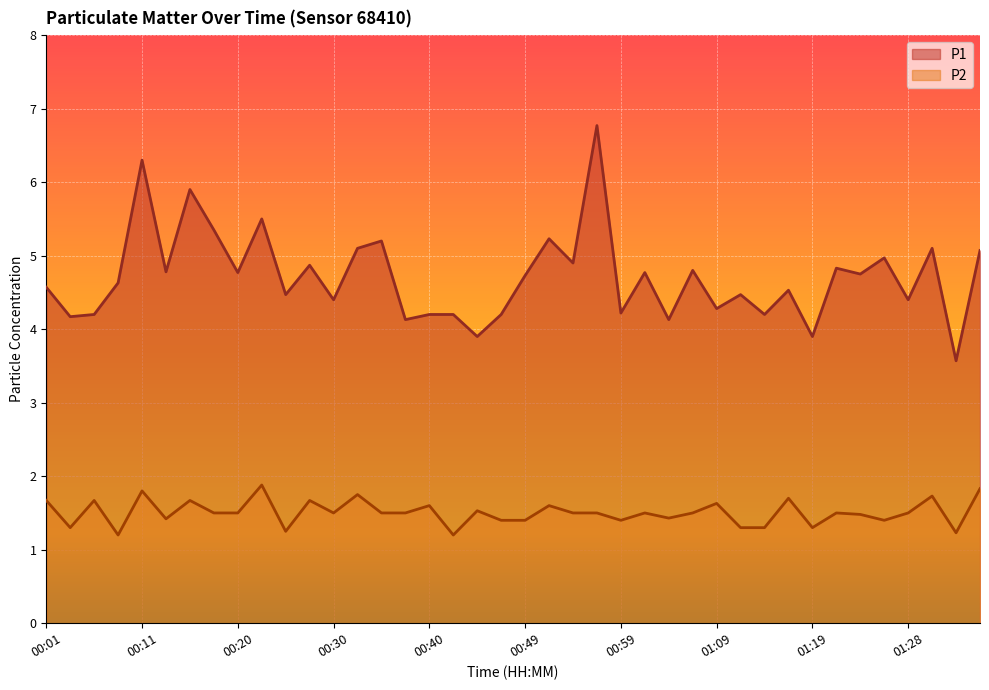

How many series are shown in this chart?

2